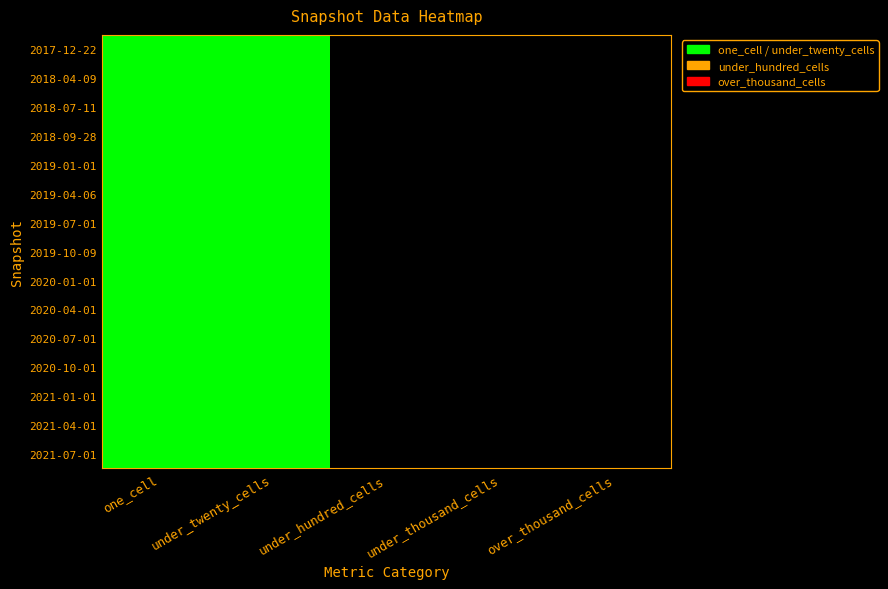

Which has a higher value, 1 or 2?

1